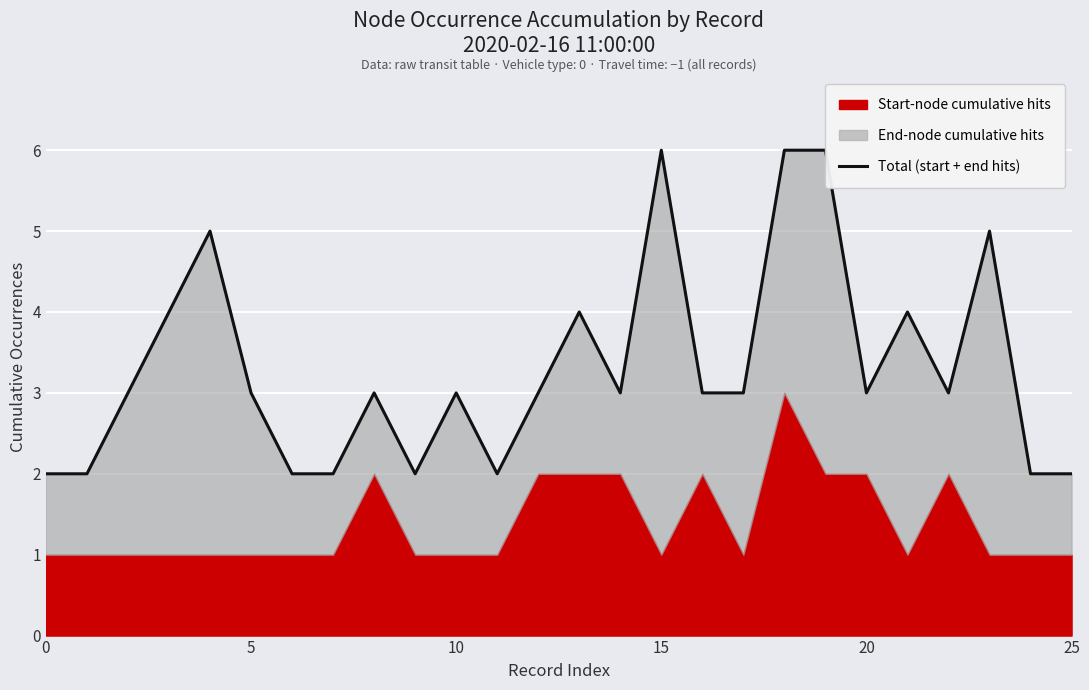

How many points are higher than both their immediate neighbors (excluding endpoints)?

7